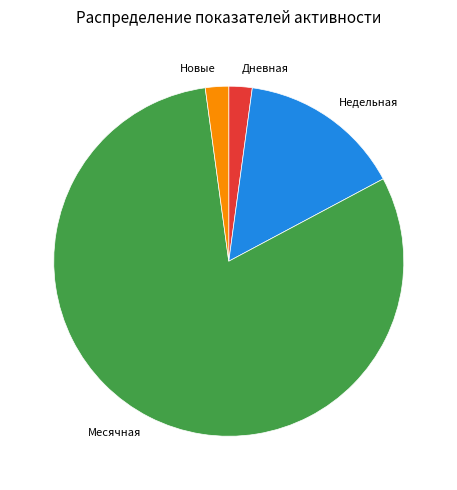

Which slice is the largest?

Месячная